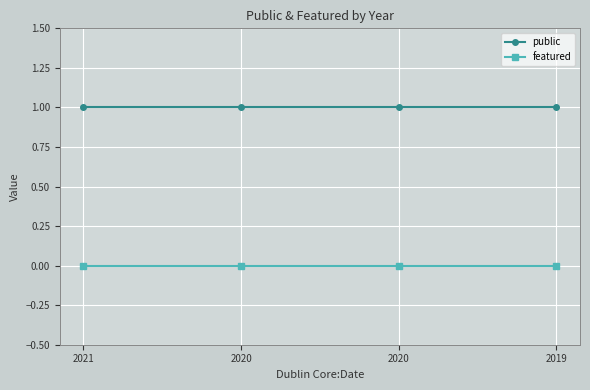

Where is featured nearest to the value 0?

2021